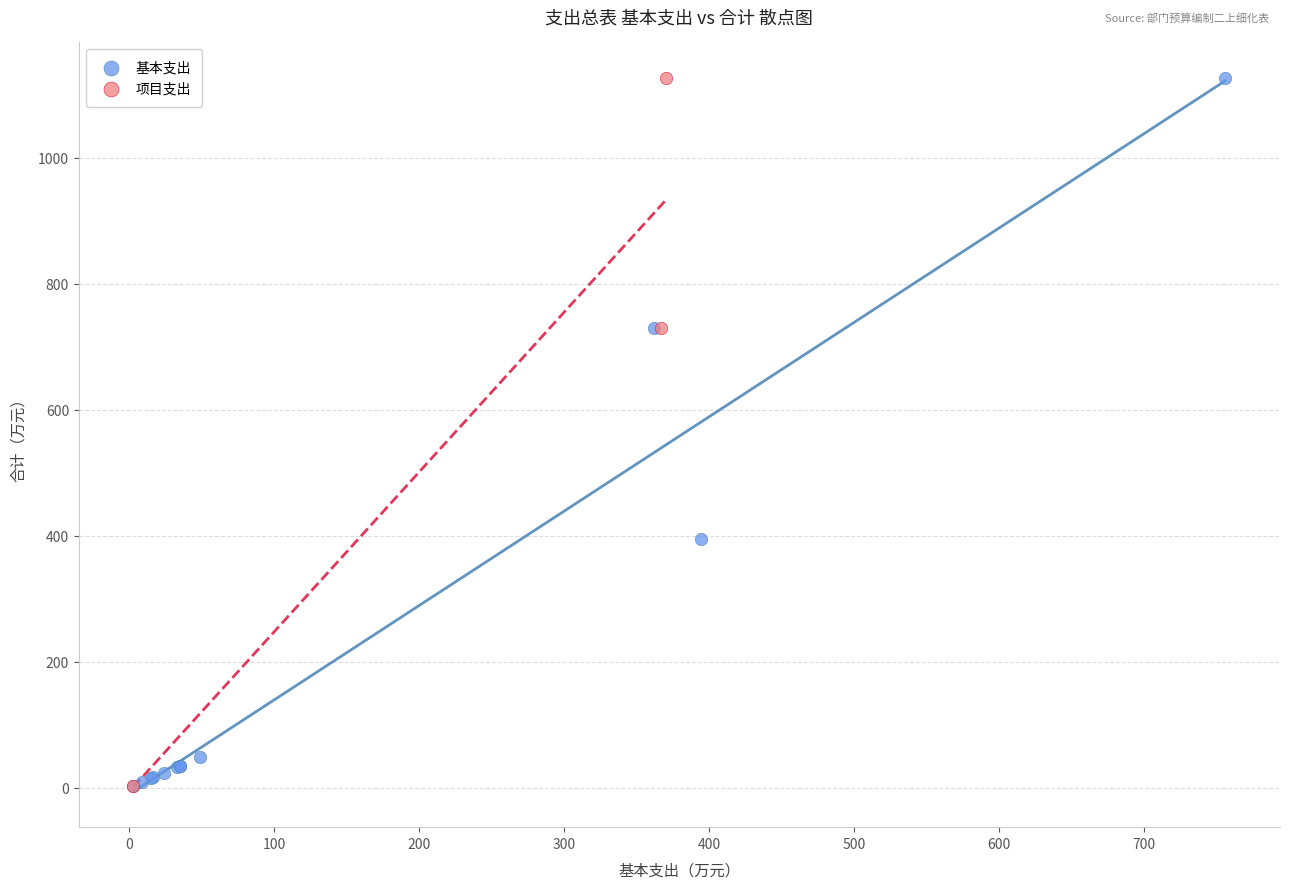

What are all the series names shown in the legend?

基本支出, 项目支出